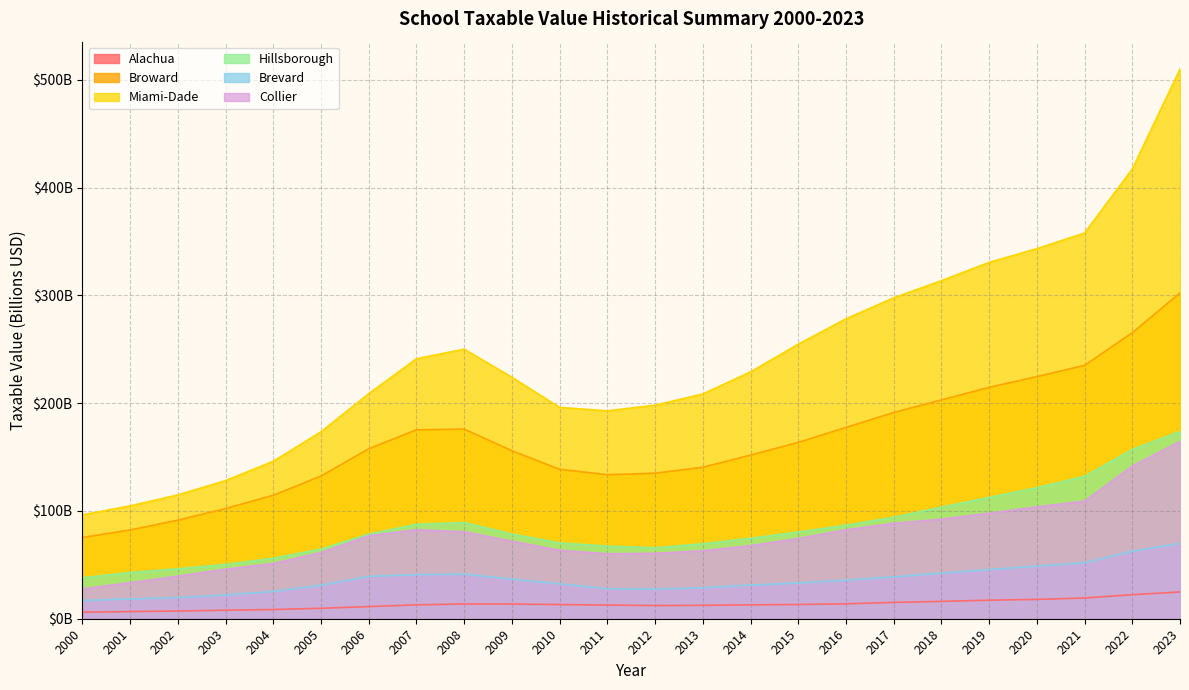

How many values in the Alachua series exceed 13?

12